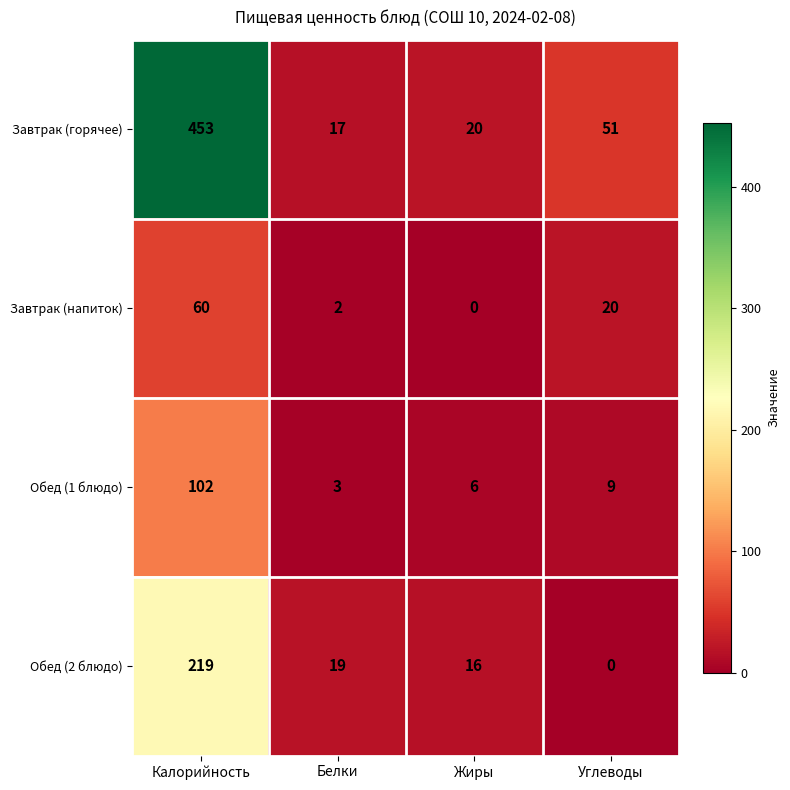

What is the difference between the maximum and minimum values in the Обед (1 блюдо) series?

99